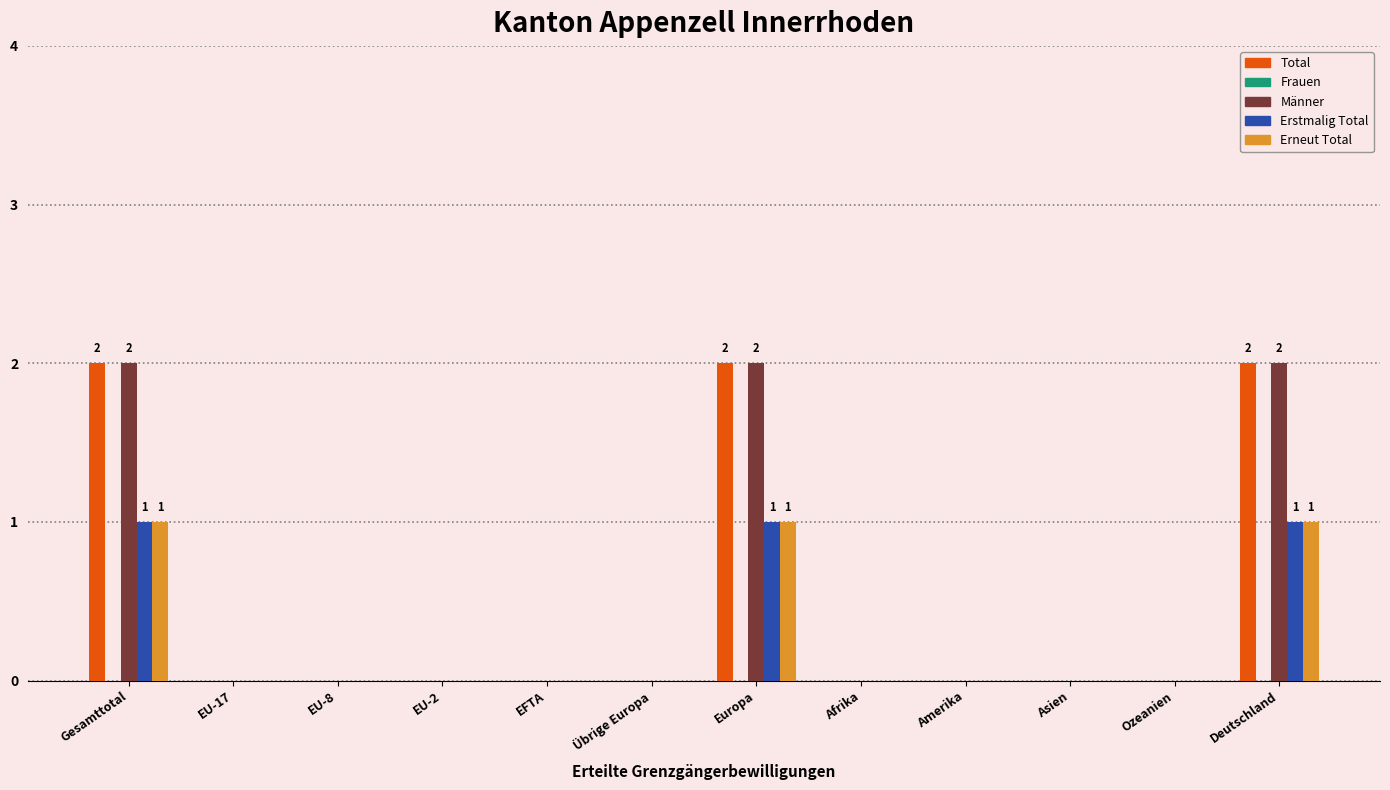

Is it true that Total equals 1 at Ozeanien?

False